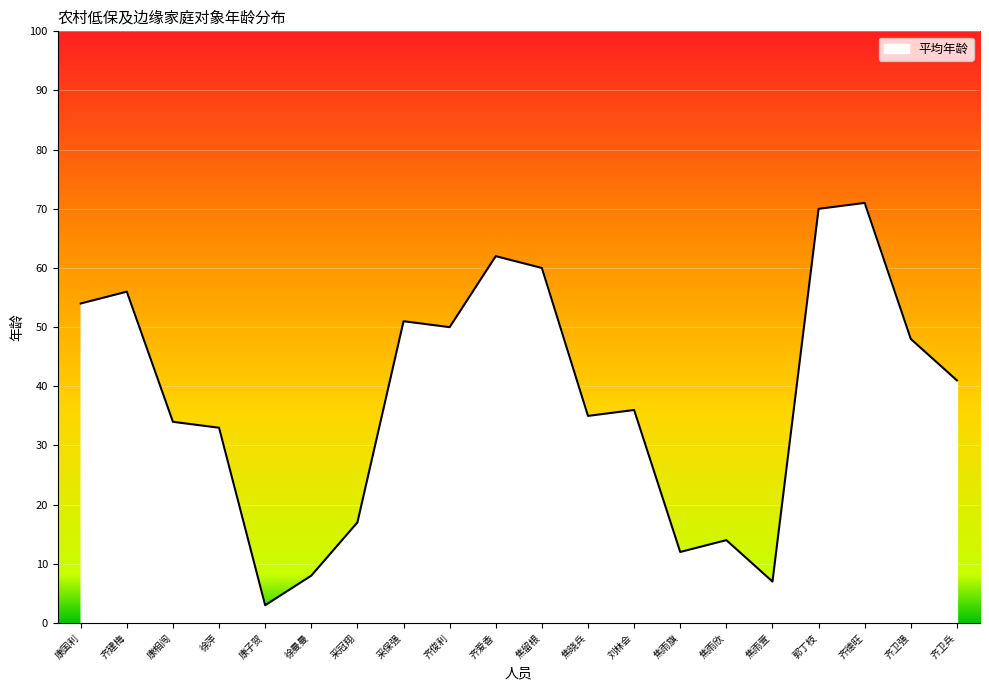

What is the greatest value displayed?

71